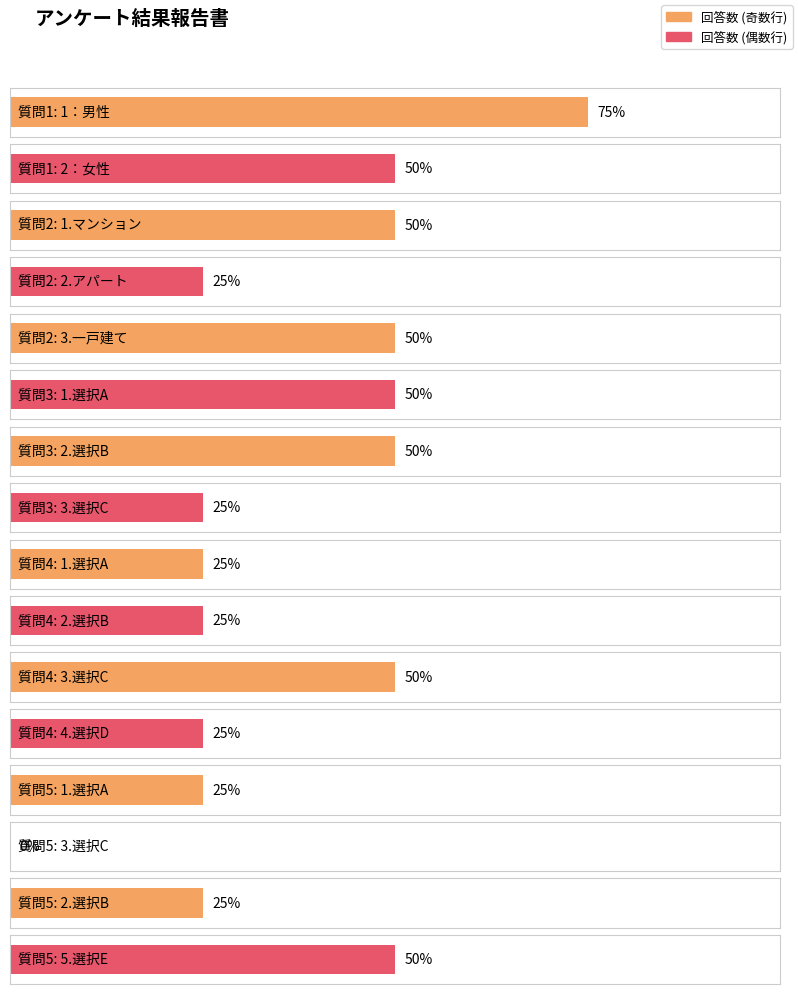

What is the difference between the maximum and minimum values?

3